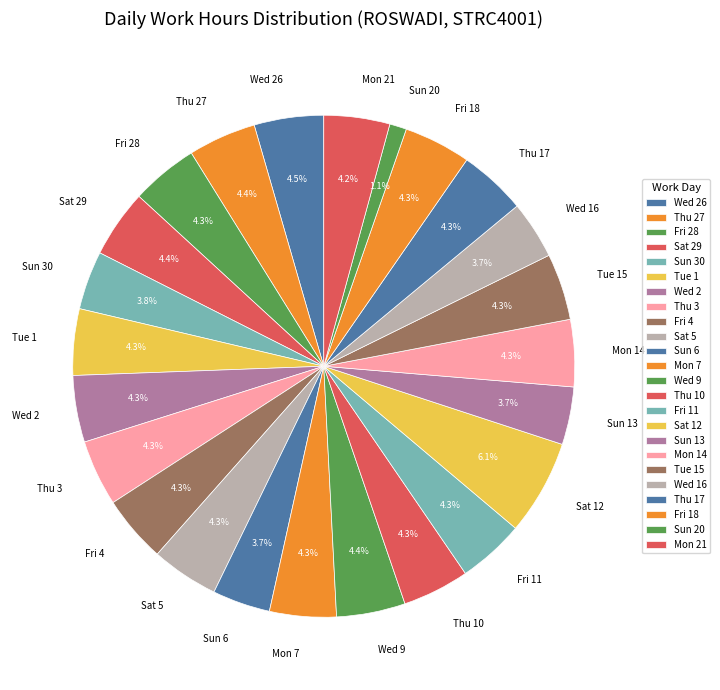

To the nearest percent, what is the difference between the largest and smallest slice percentages?

5%